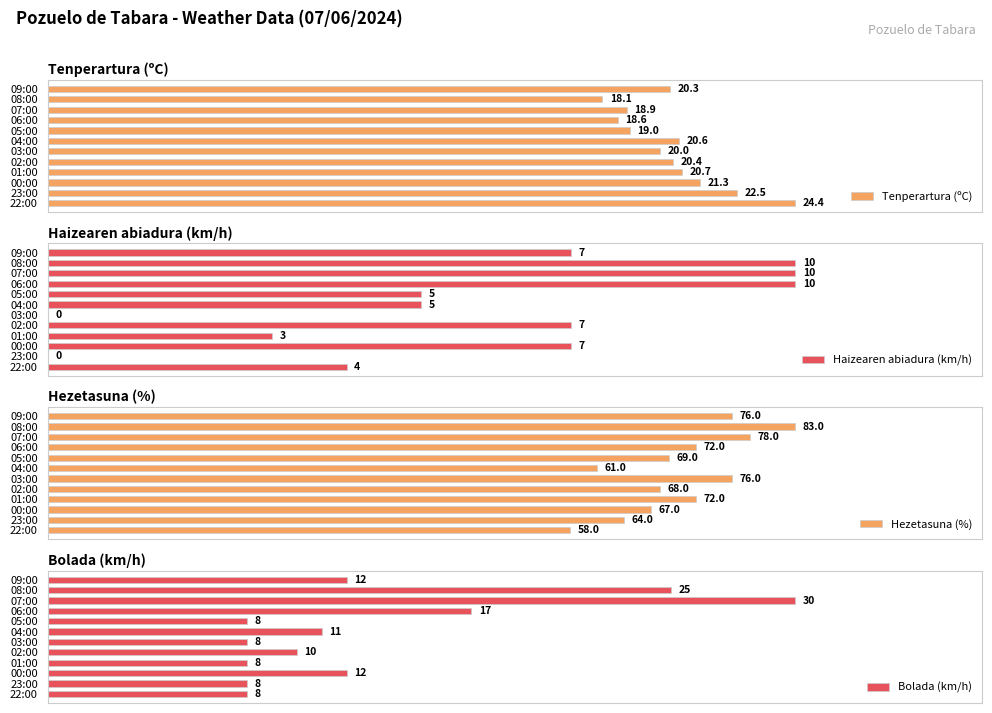

How many values in Haizearen abiadura (km/h) are above zero?

10